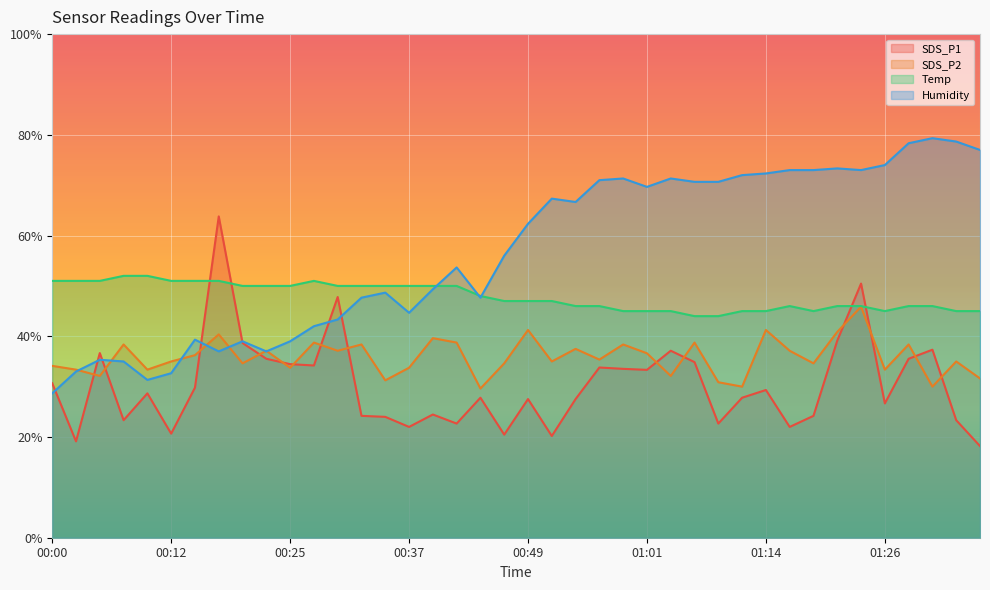

What is the label of the 33rd point from the right?

00:17